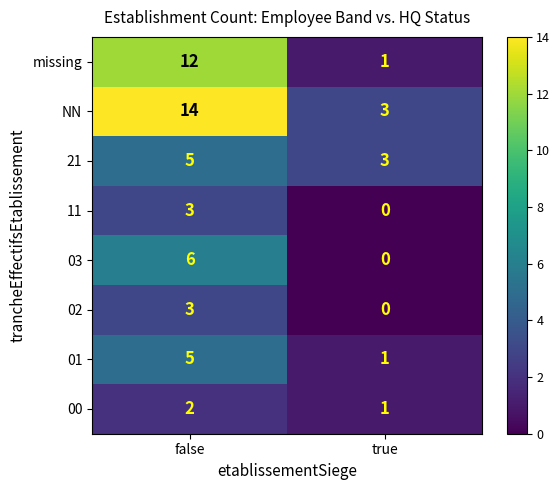

At which category is the sum across all series the highest?

false